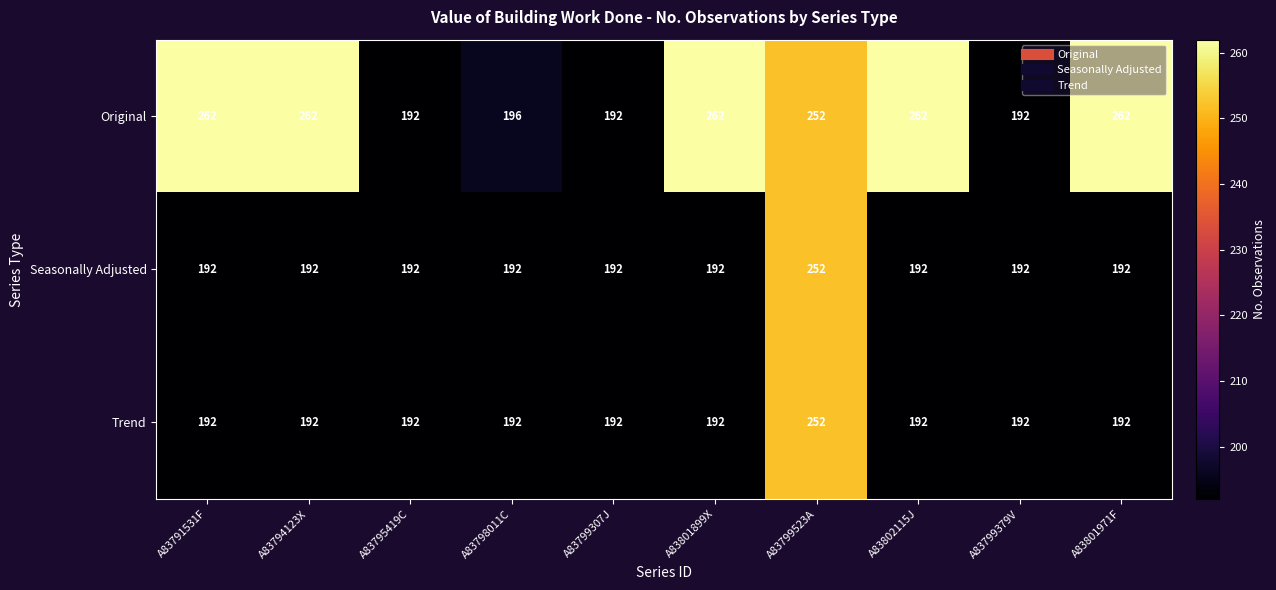

The value of Original at A83802115J is 418. True or false?

False